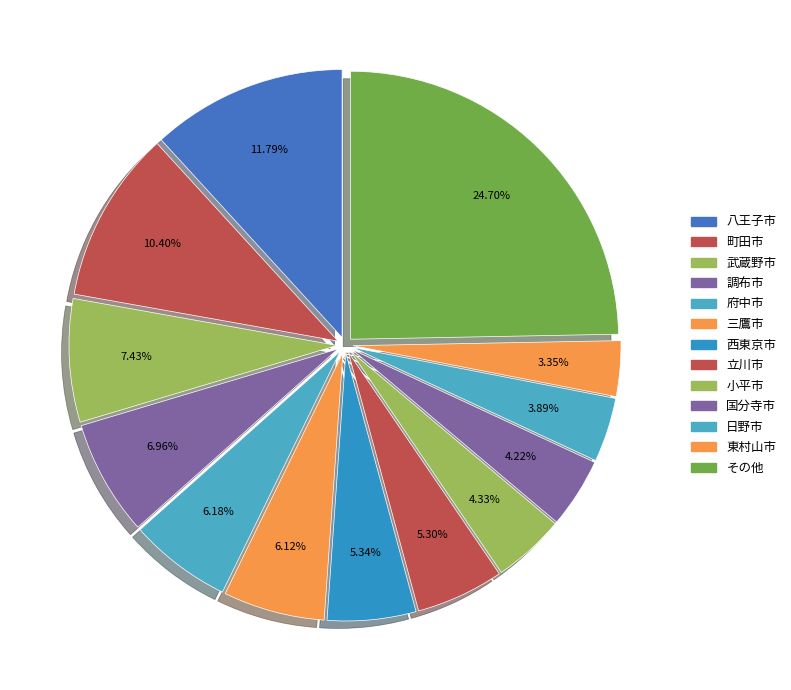

Is it true that 武蔵野市 is 7% of the pie?

True